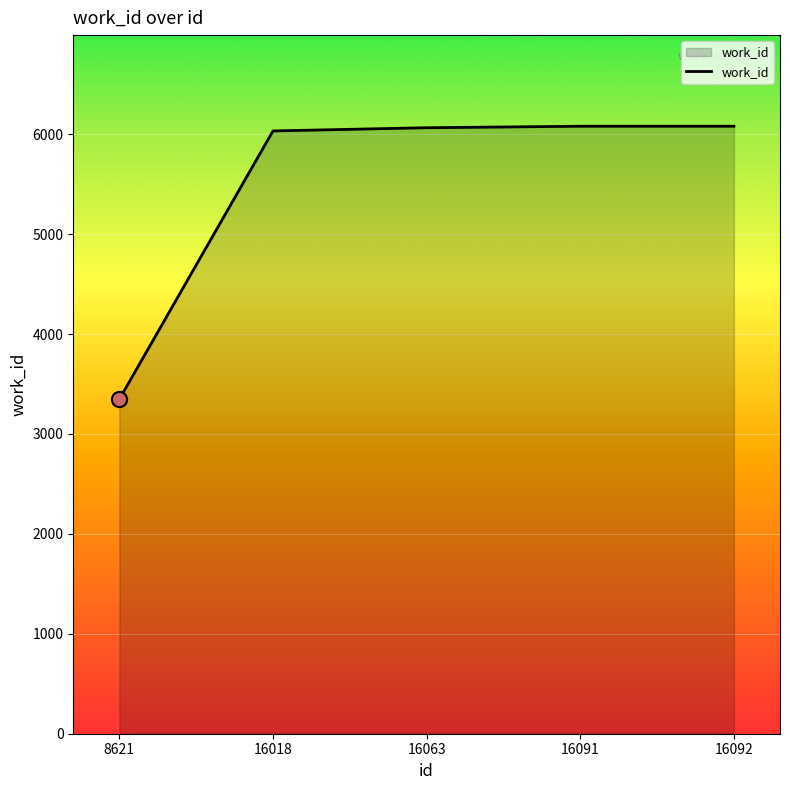

What is the change in value from 16018 to 16092?

+47